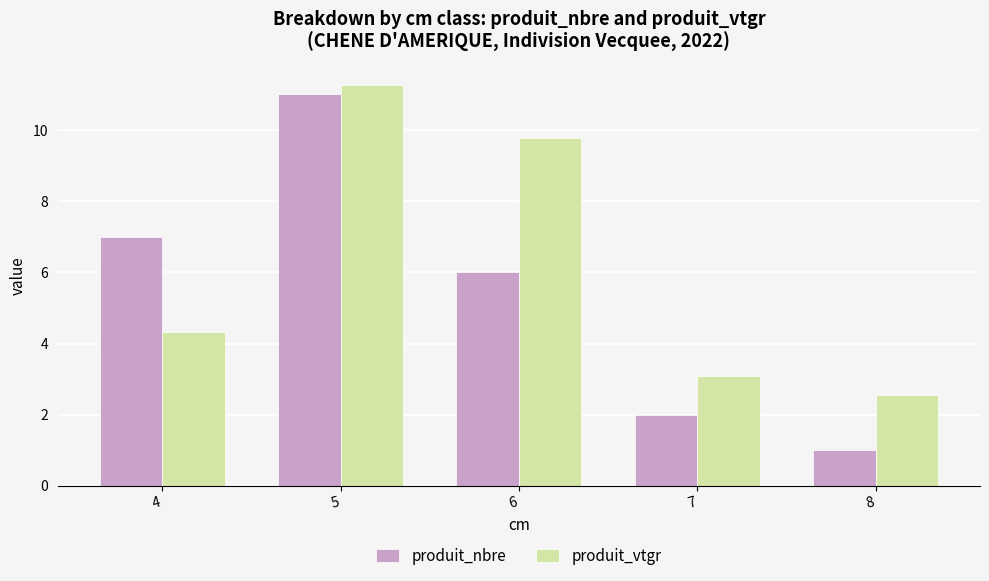

Count the produit_nbre values in the range 2 to 7.

3